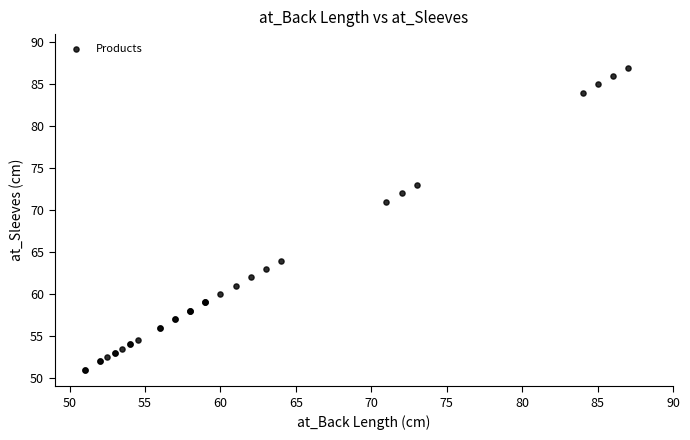

What Y value in the scatter plot is closest to 69?

71.0